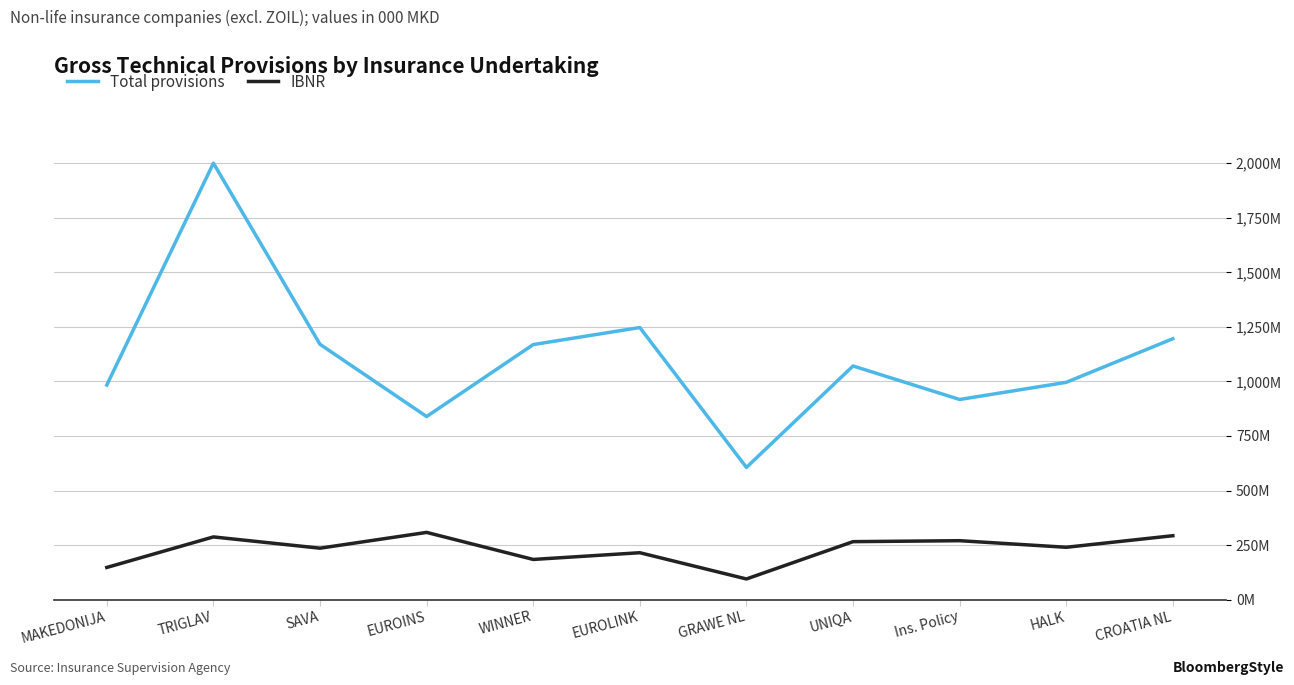

At which label does IBNR reach its minimum?

GRAWE NL